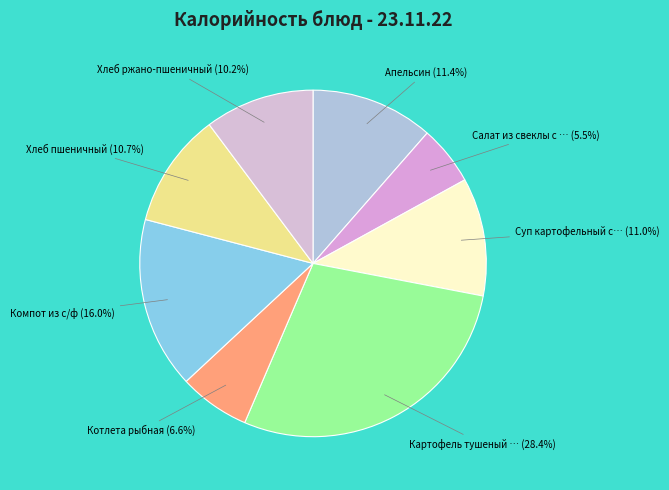

How many segments does this pie chart have?

8